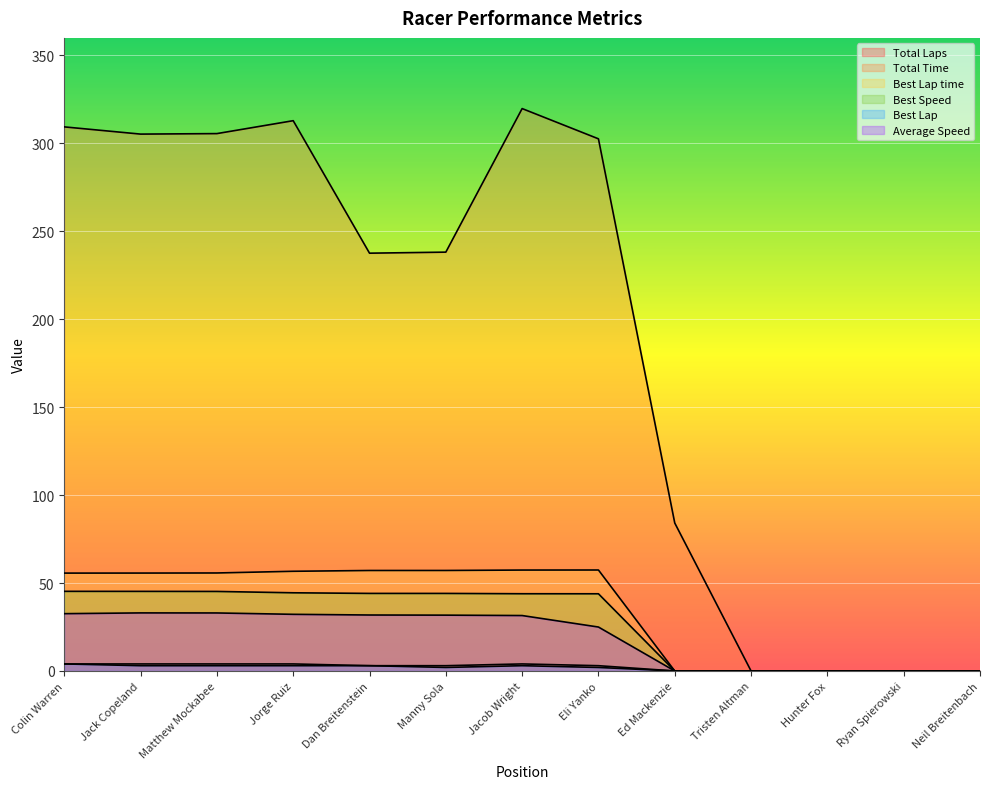

Which series has the largest range (max minus min)?

Total Time